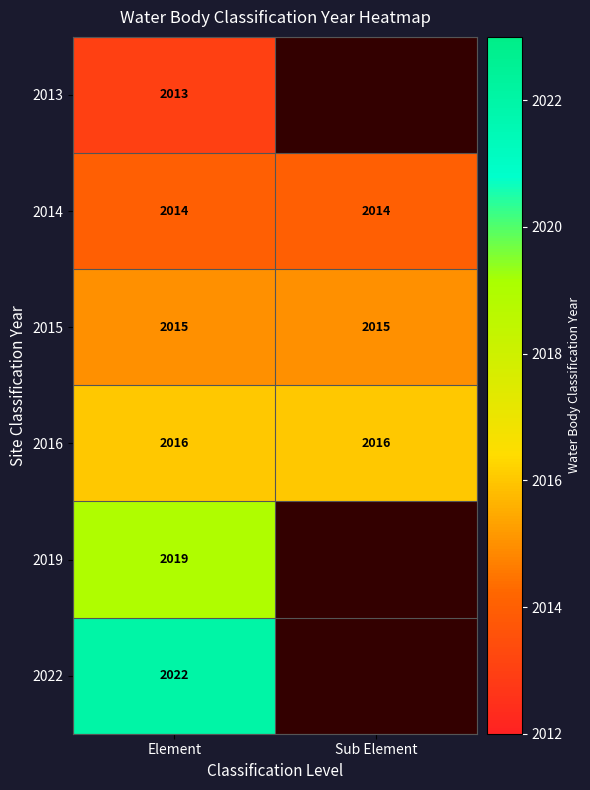

At Element, list the series in order from largest to smallest.

2022, 2019, 2016, 2015, 2014, 2013